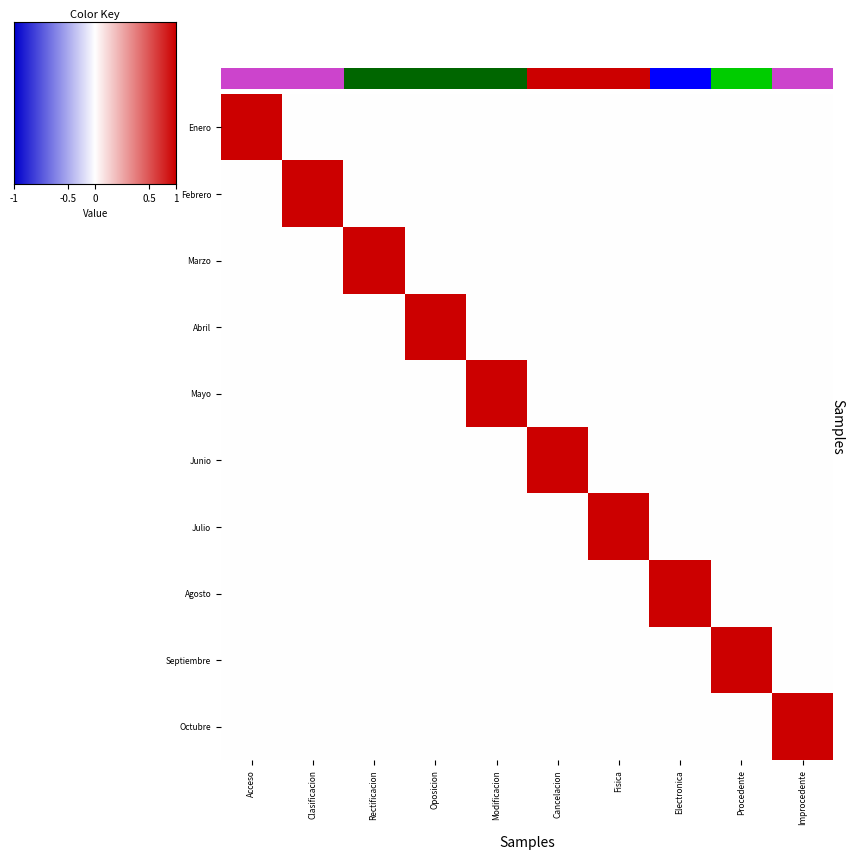

What is the spread (max minus min) of values at Improcedente?

1